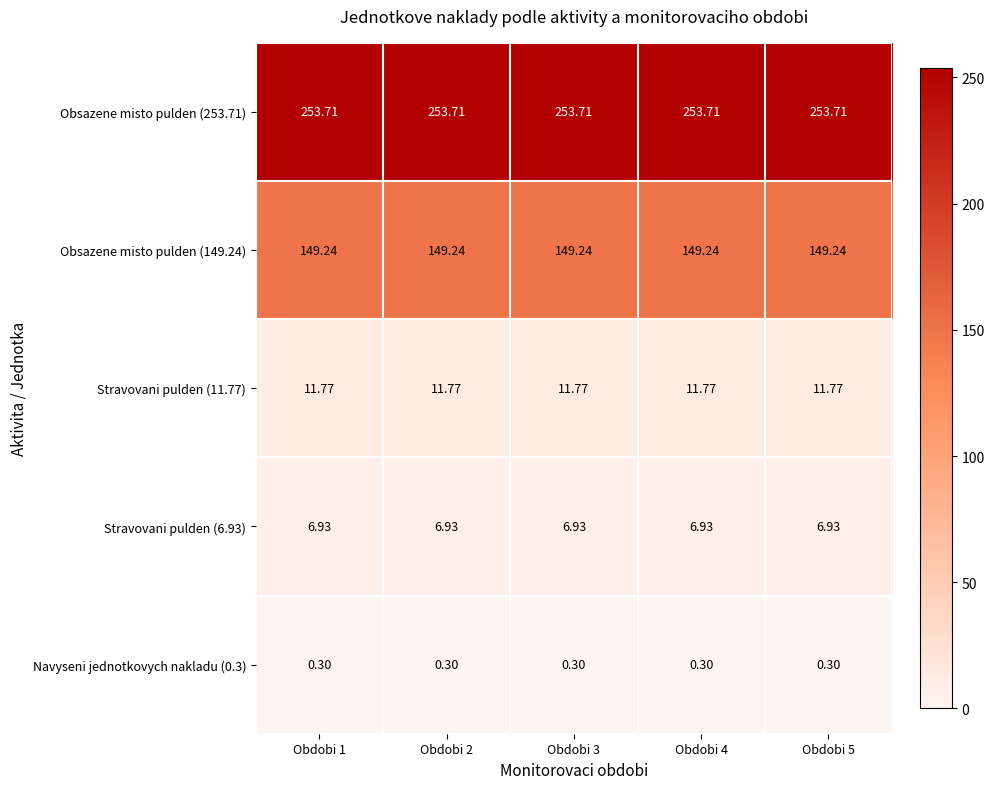

Reading right to left, transcribe all the data shown in this chart.

Obsazene misto pulden (253.71): Obdobi 5=253.7	Obdobi 4=253.7	Obdobi 3=253.7	Obdobi 2=253.7	Obdobi 1=253.7
Obsazene misto pulden (149.24): Obdobi 5=149.2	Obdobi 4=149.2	Obdobi 3=149.2	Obdobi 2=149.2	Obdobi 1=149.2
Stravovani pulden (11.77): Obdobi 5=11.8	Obdobi 4=11.8	Obdobi 3=11.8	Obdobi 2=11.8	Obdobi 1=11.8
Stravovani pulden (6.93): Obdobi 5=6.9	Obdobi 4=6.9	Obdobi 3=6.9	Obdobi 2=6.9	Obdobi 1=6.9
Navyseni jednotkovych nakladu (0.3): Obdobi 5=0.3	Obdobi 4=0.3	Obdobi 3=0.3	Obdobi 2=0.3	Obdobi 1=0.3